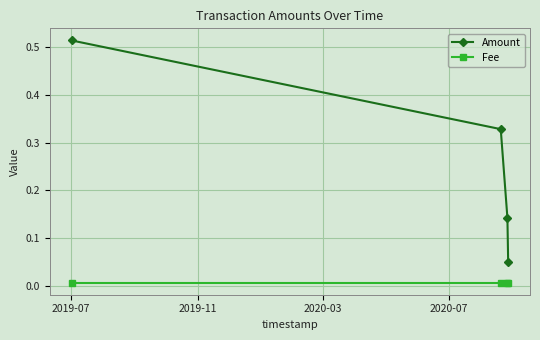

True or false: Amount has more than 2 interior local peaks.

False